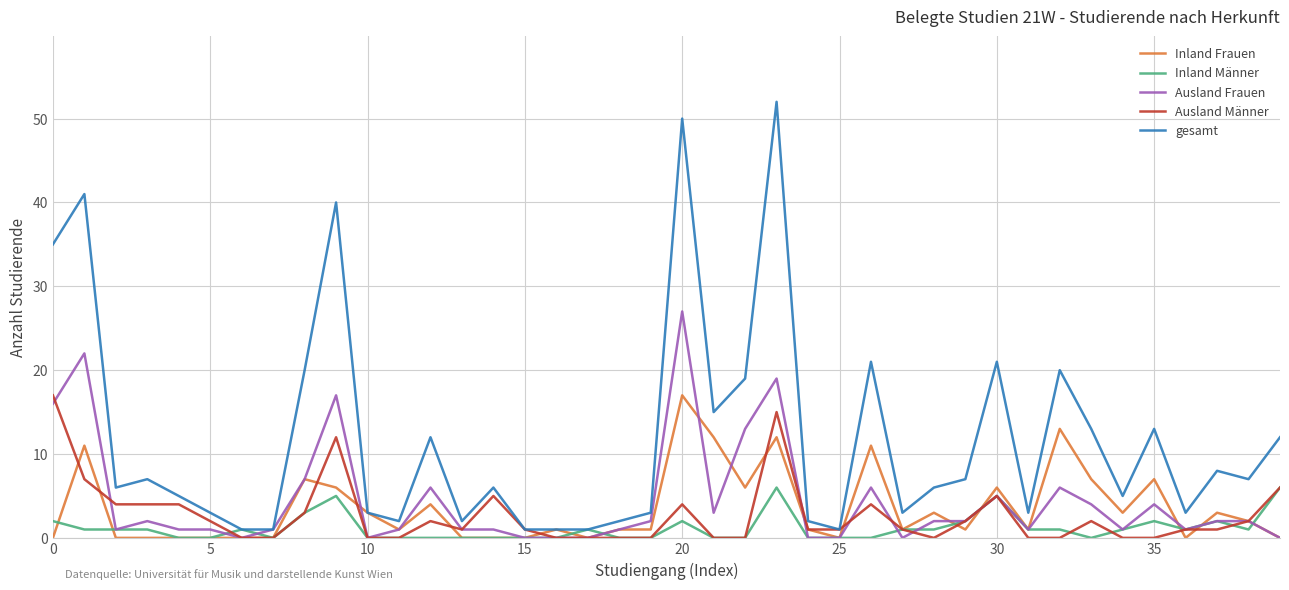

Reading left to right, extract all data points from this chart.

Inland Frauen: 0	11	0	0	0	0	0	0	7	6	3	1	4	0	0	0	1	0	1	1	17	12	6	12	1	0	11	1	3	1	6	1	13	7	3	7	0	3	2	0
Inland Männer: 2	1	1	1	0	0	1	0	3	5	0	0	0	0	0	0	0	1	0	0	2	0	0	6	0	0	0	1	1	2	5	1	1	0	1	2	1	2	1	6
Ausland Frauen: 16	22	1	2	1	1	0	1	7	17	0	1	6	1	1	0	0	0	1	2	27	3	13	19	0	0	6	0	2	2	5	1	6	4	1	4	1	2	2	0
Ausland Männer: 17	7	4	4	4	2	0	0	3	12	0	0	2	1	5	1	0	0	0	0	4	0	0	15	1	1	4	1	0	2	5	0	0	2	0	0	1	1	2	6
gesamt: 35	41	6	7	5	3	1	1	20	40	3	2	12	2	6	1	1	1	2	3	50	15	19	52	2	1	21	3	6	7	21	3	20	13	5	13	3	8	7	12